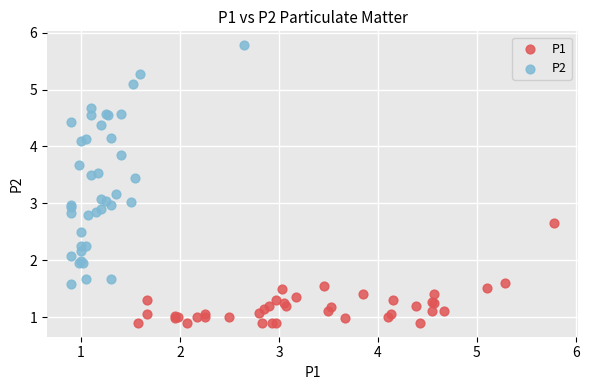

Which series reaches the minimum Y coordinate?

P1